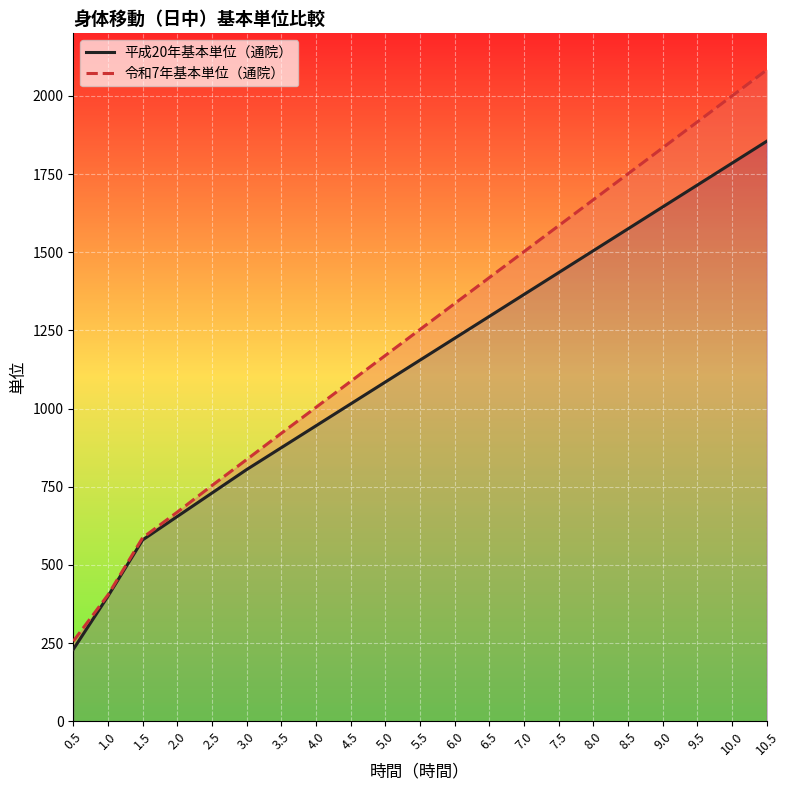

Reading right to left, transcribe all the data shown in this chart.

平成20年基本単位（通院）: 1855	1785	1715	1645	1575	1505	1435	1365	1295	1225	1155	1085	1015	945	875	805	730	655	580	400	230
令和7年基本単位（通院）: 2083	2000	1917	1834	1751	1668	1585	1502	1419	1336	1253	1170	1087	1004	921	837	754	669	587	404	256